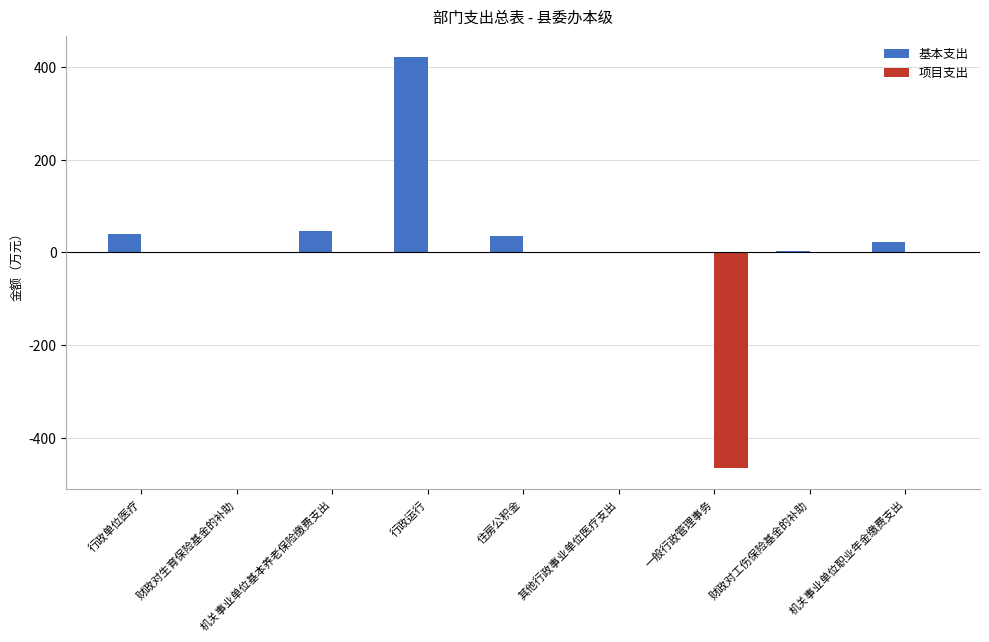

Count the number of data series in this chart.

2